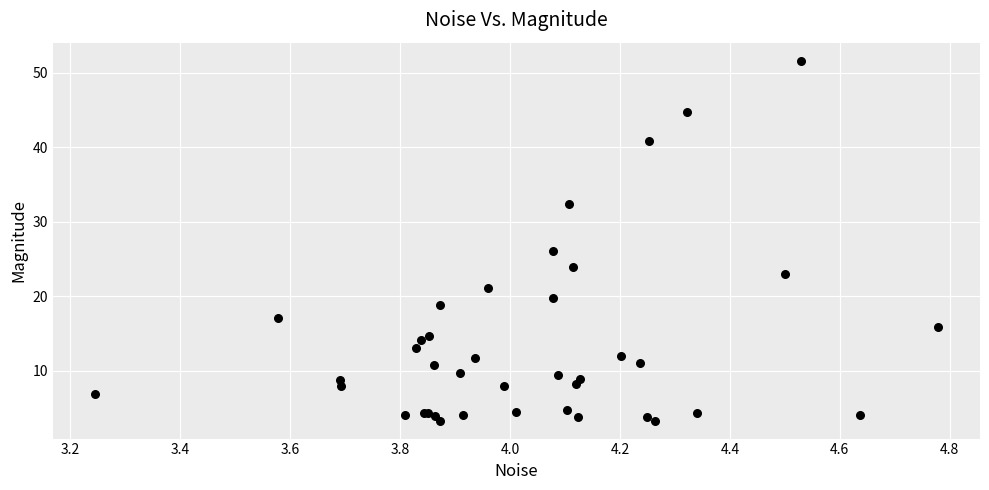

What Y value in the scatter plot is closest to 27?

26.1